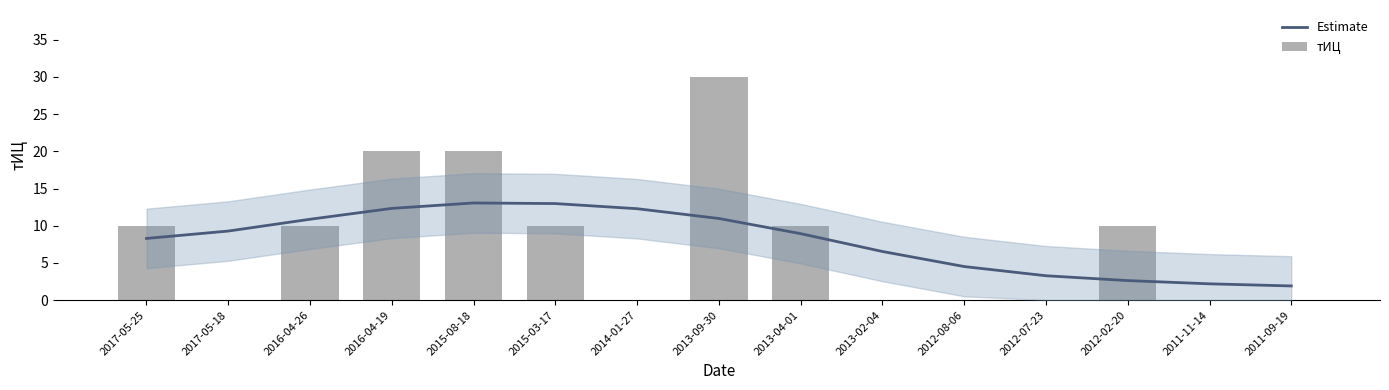

Which series has the largest range (max minus min)?

тИЦ